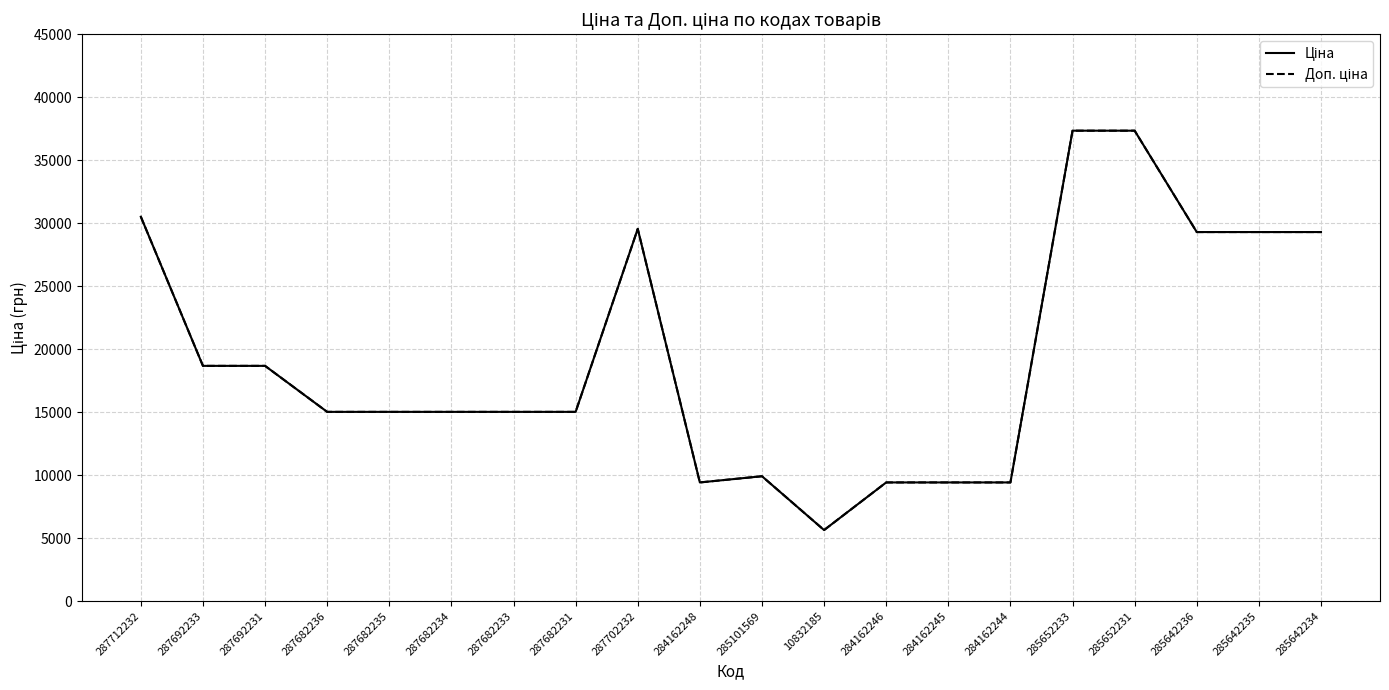

Reading right to left, extract all data points from this chart.

Ціна: 29294.9	29294.9	29294.9	37343.0	37343.0	9416.9	9416.9	9416.9	5636.0	9908.5	9416.9	29548.9	15019.2	15019.2	15019.2	15019.2	15019.2	18671.5	18671.5	30512.3
Доп. ціна: 29294.9	29294.9	29294.9	37343.0	37343.0	9416.9	9416.9	9416.9	5636.0	9908.5	9416.9	29548.9	15019.2	15019.2	15019.2	15019.2	15019.2	18671.5	18671.5	30512.3